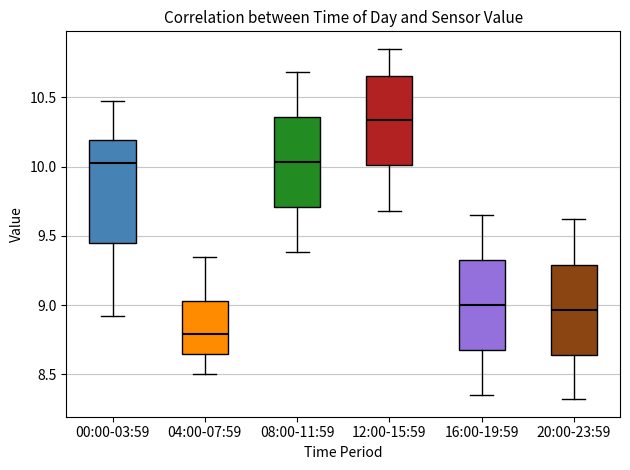

Where does the lower whisker of the box for 12:00-15:59 end on the y-axis? The values are not printed on the chart, so give them approximately, as read against the axis.

9.70